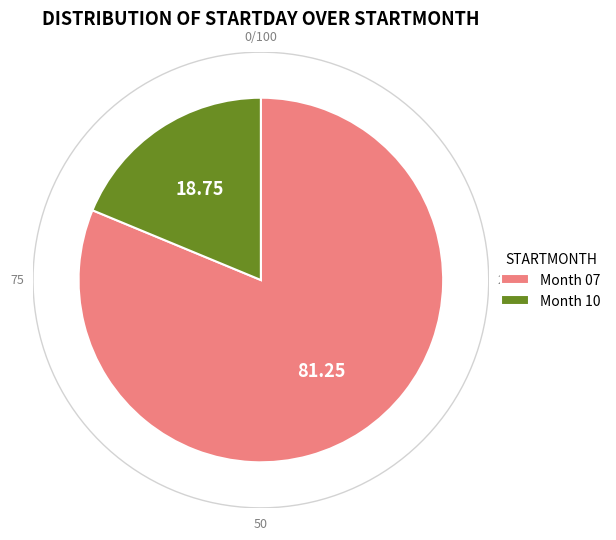

The 07 slice represents 81% of the pie. True or false?

True